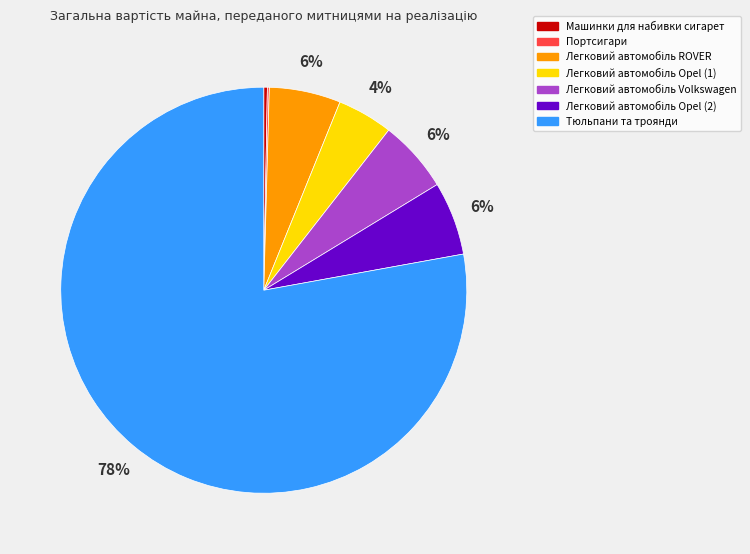

What is the majority slice?

Тюльпани та троянди